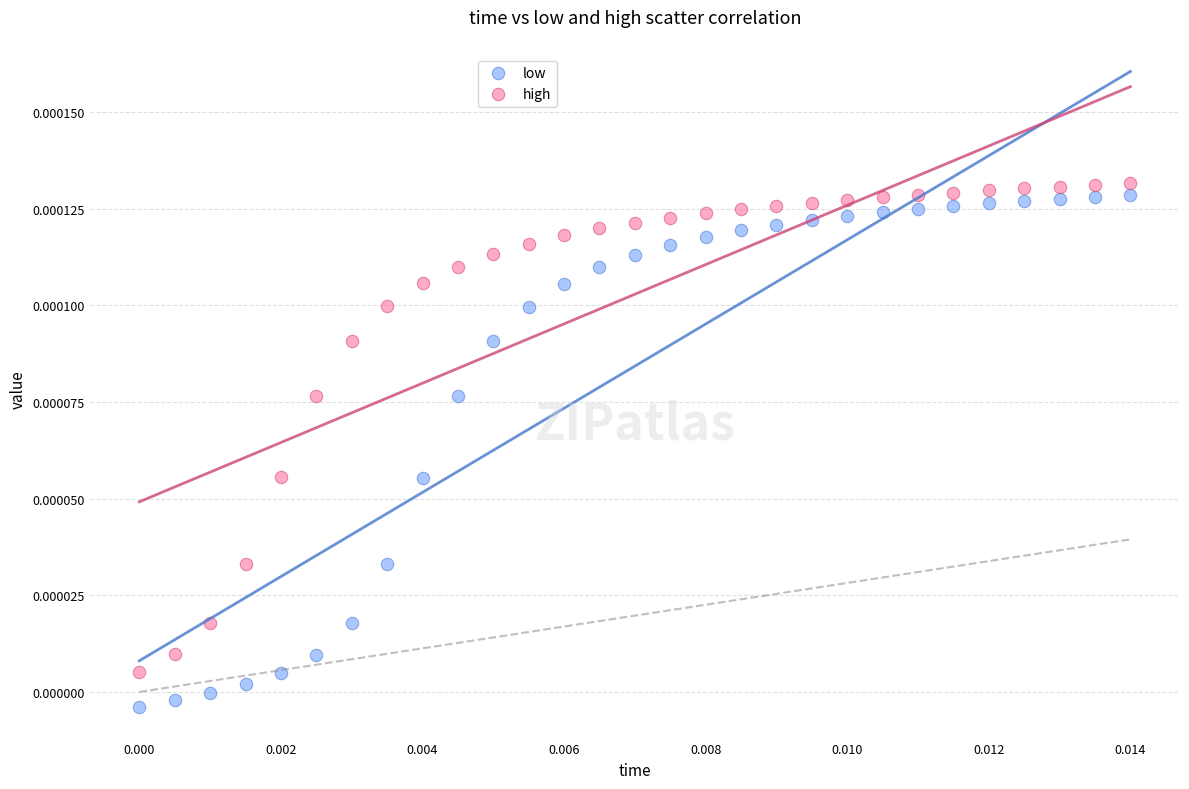

What are all the series names shown in the legend?

low, high